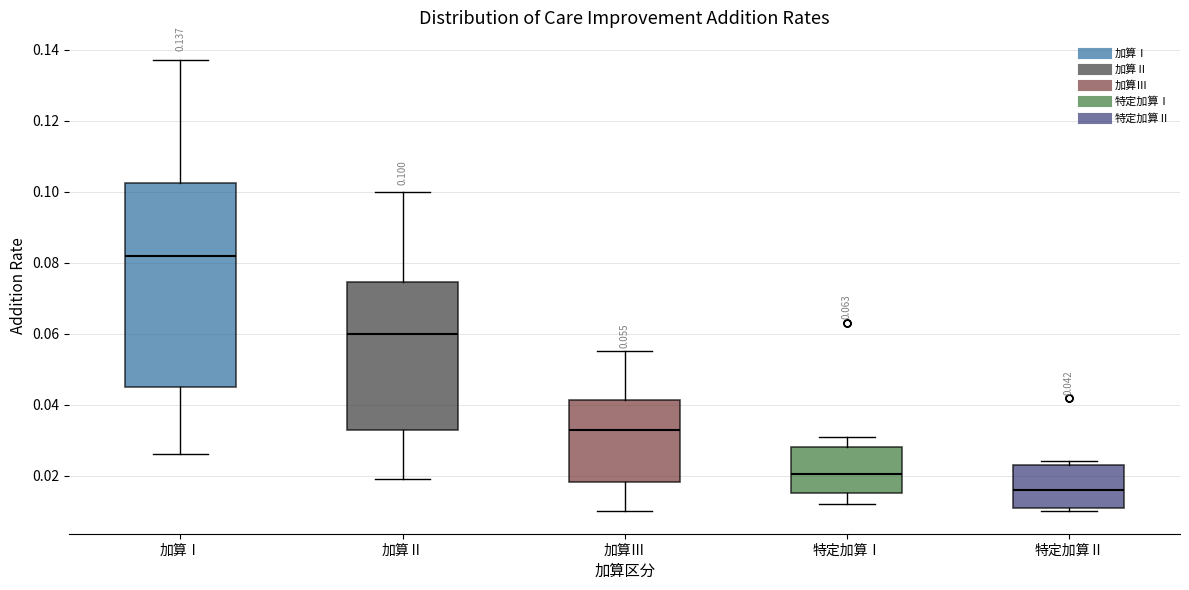

Comparing the boxes themselves (not the whiskers), which one is the tallest?

加算Ⅰ